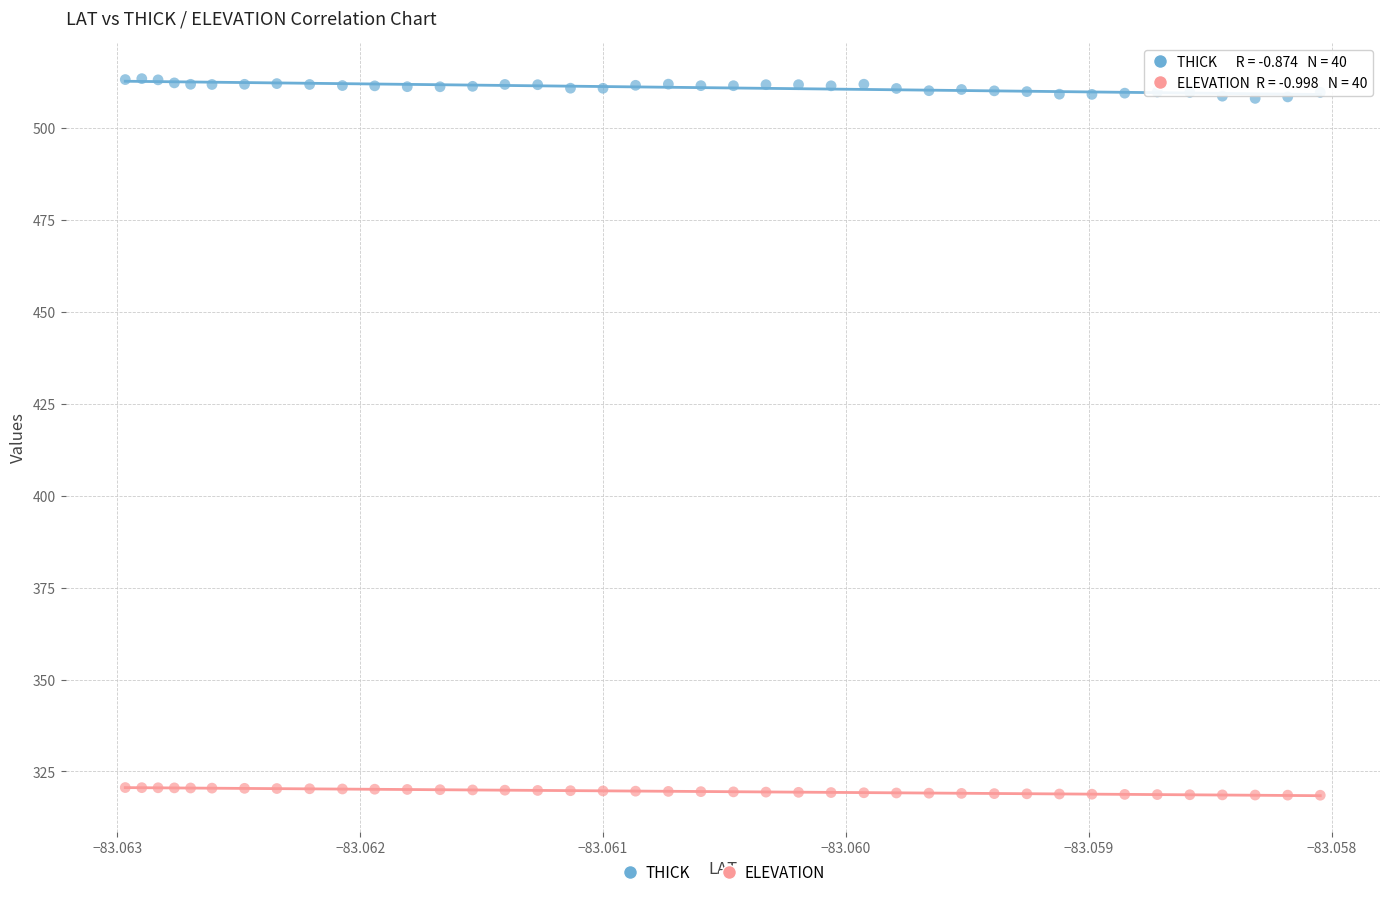

What are all the series names shown in the legend?

THICK, ELEVATION